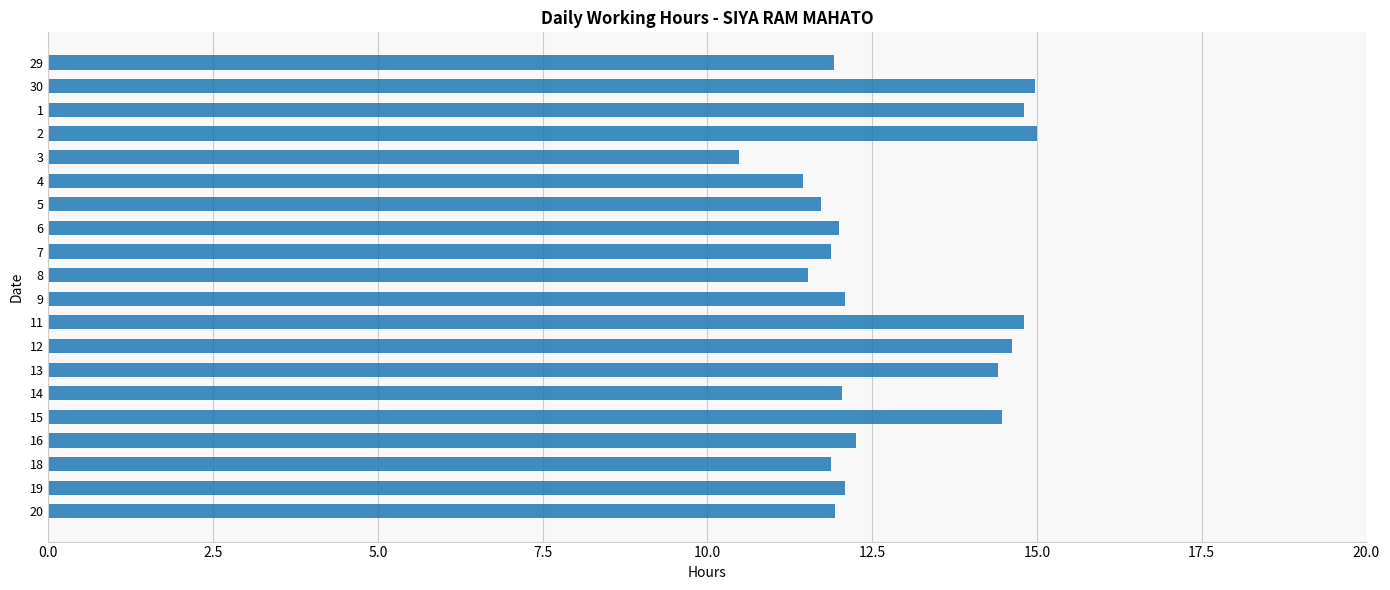

The value at 4 is 11.4. True or false?

True